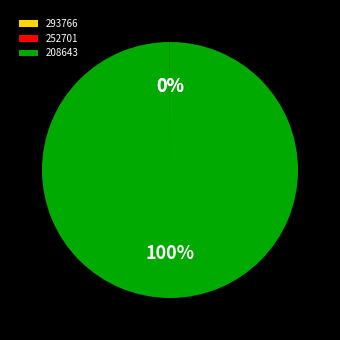

To the nearest percent, what is the average slice percentage?

33%